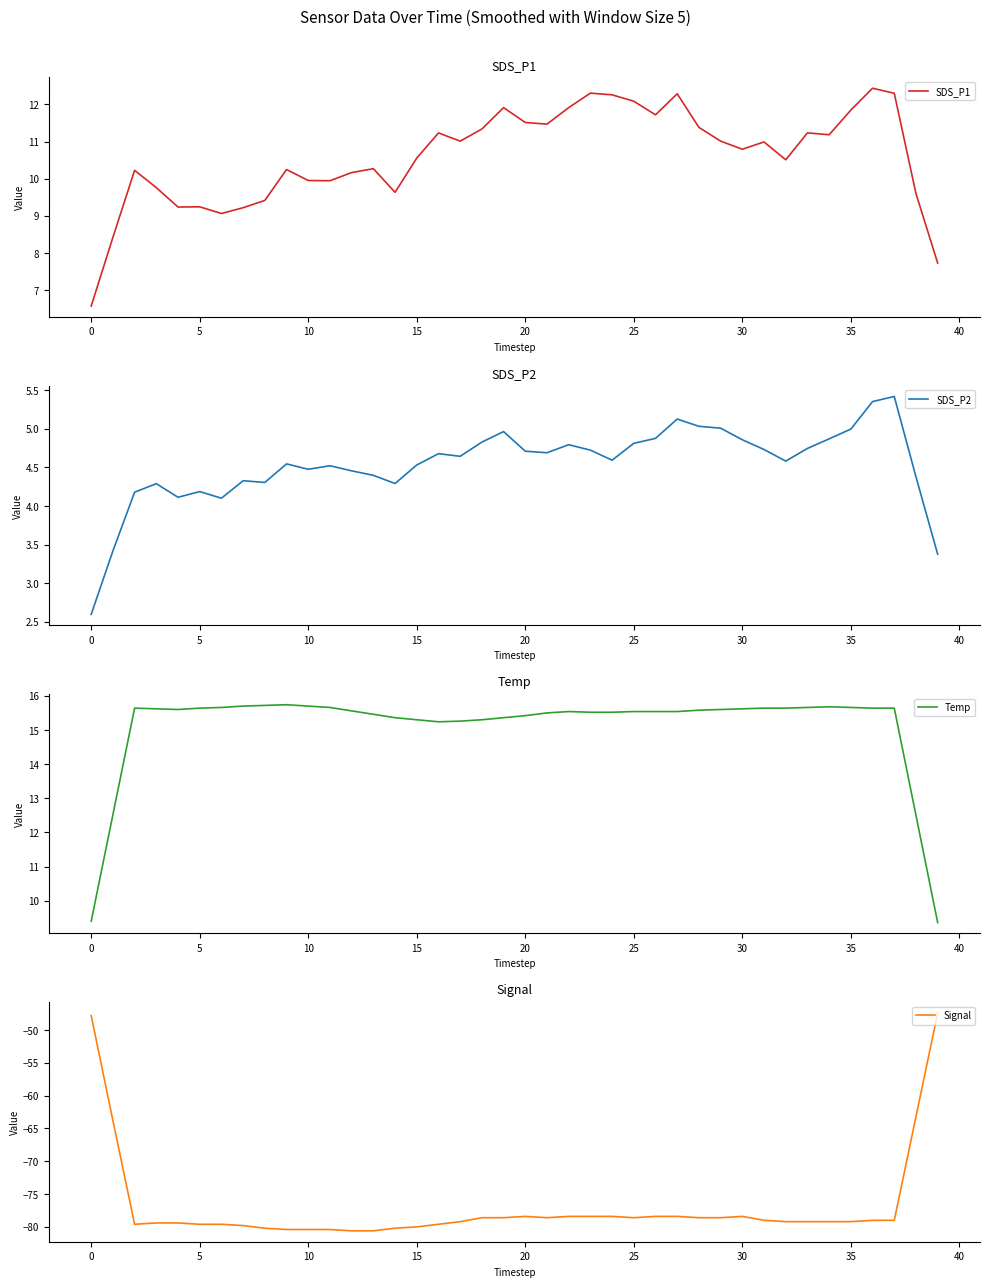

The SDS_P1 series shows 9.2 at 5. True or false?

True